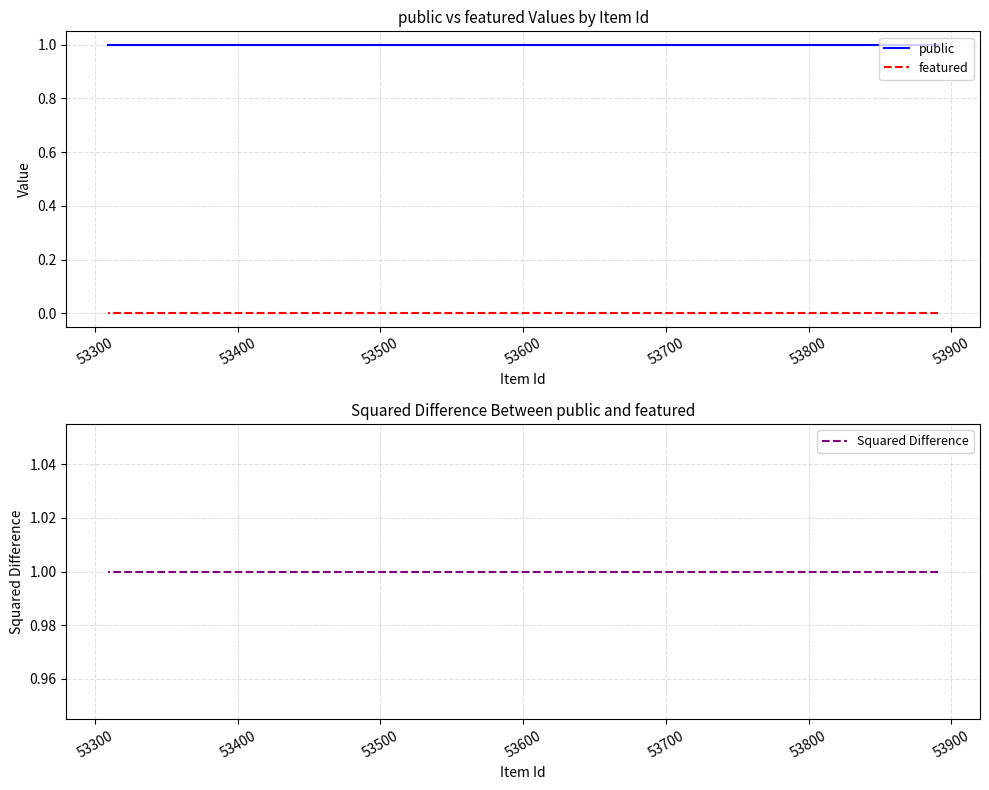

Does the chart display data point markers on the line(s)?

No